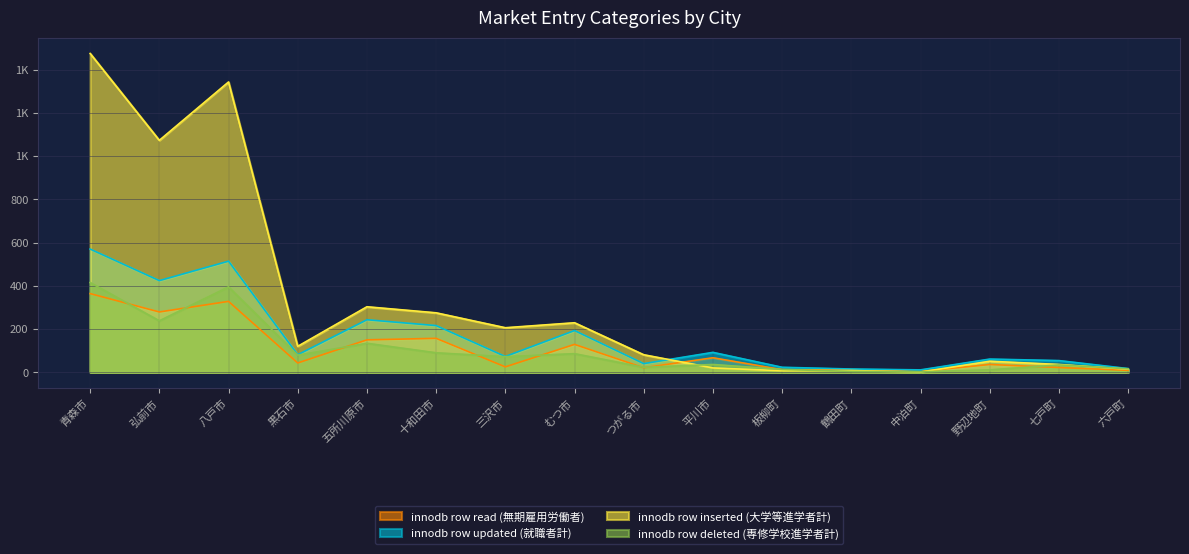

How many values in the innodb row deleted (専修学校進学者計) series are below 72?

8